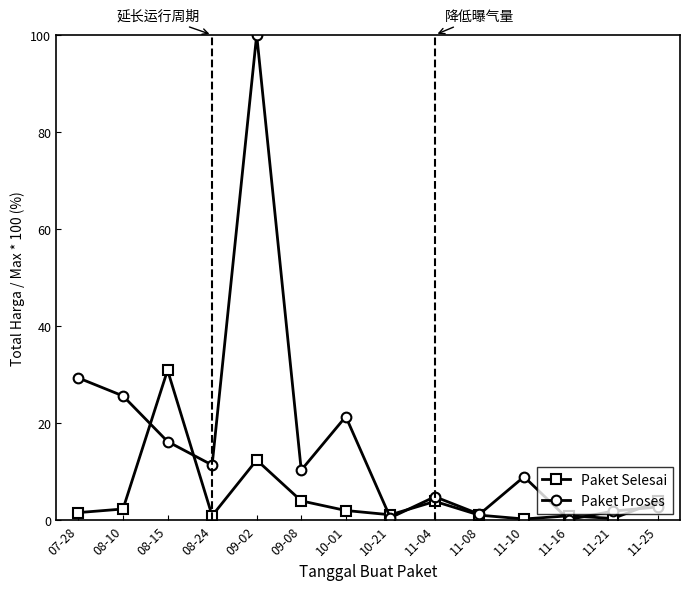

Rank the series by their maximum value, from highest to lowest.

Paket Proses, Paket Selesai